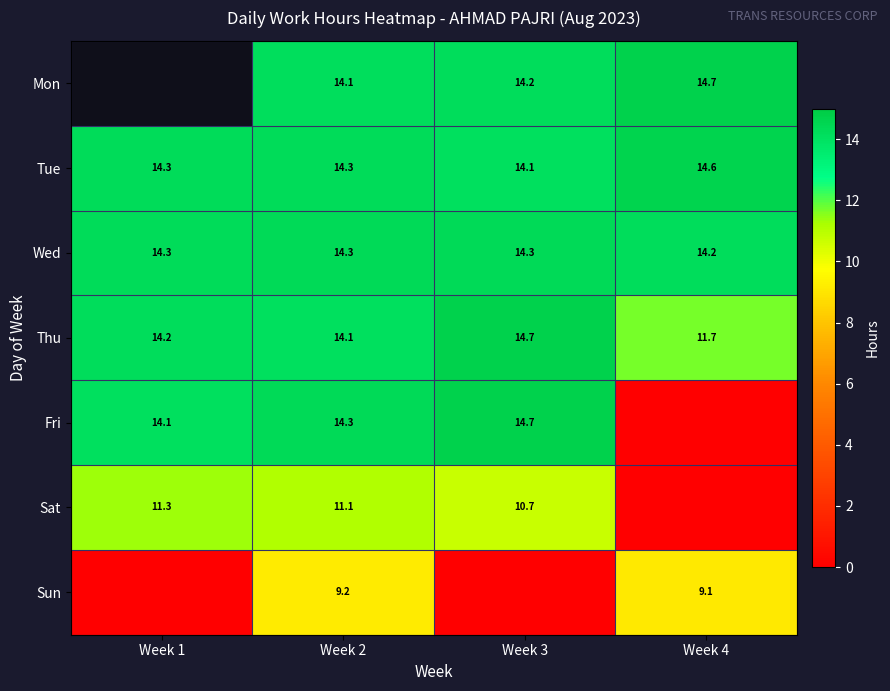

What is the sum of the Fri values at Week 4 and Week 3?

14.7